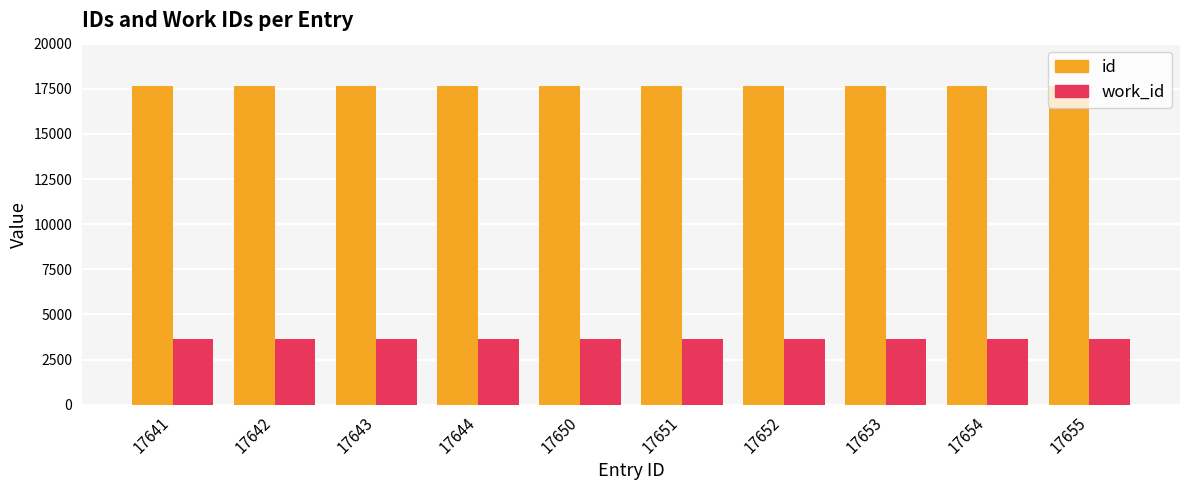

The work_id series shows 1178 at 17654. True or false?

False